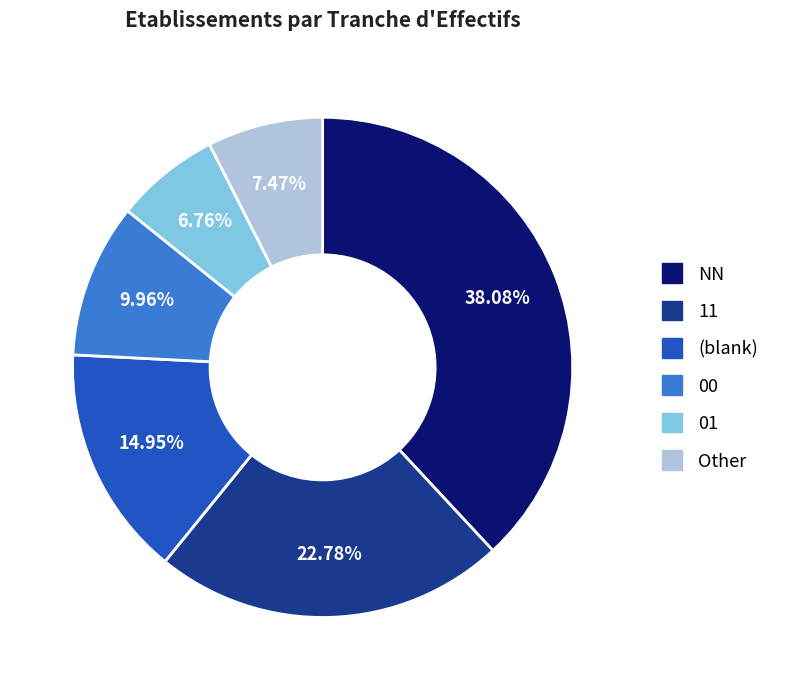

Is the sum of 00 and NN greater than half?

No